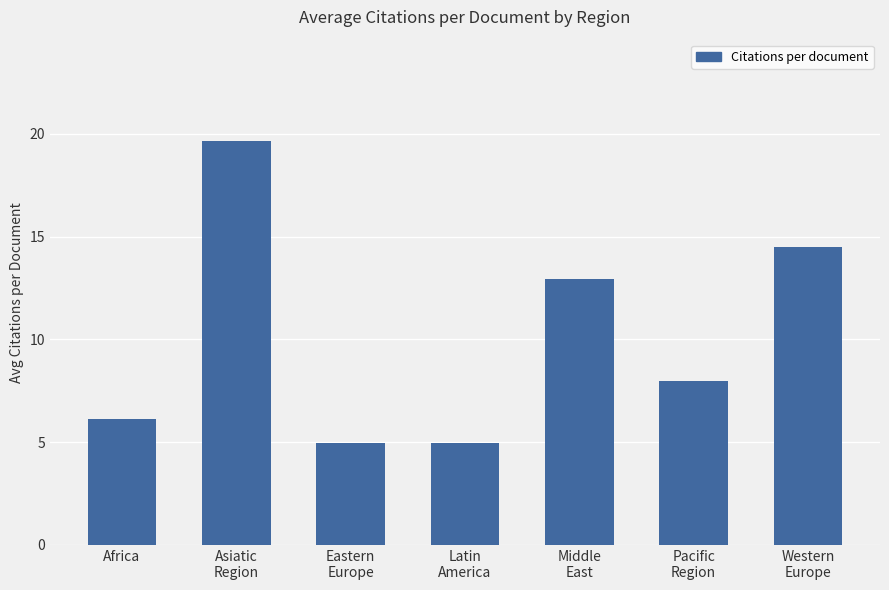

What is the ratio of the value at Asiatic
Region to the value at Latin
America?

4.0